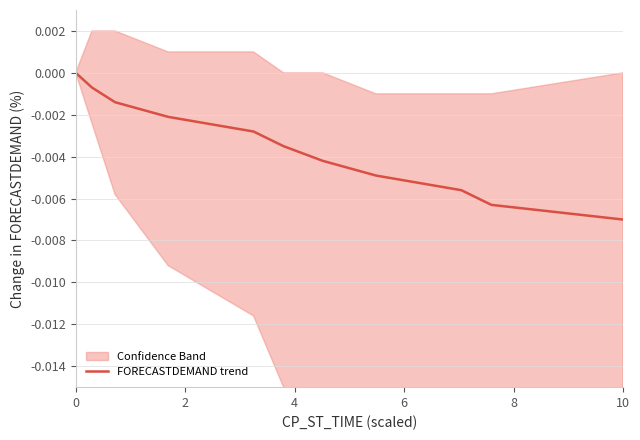

Is this an area chart (filled region under the line)?

No